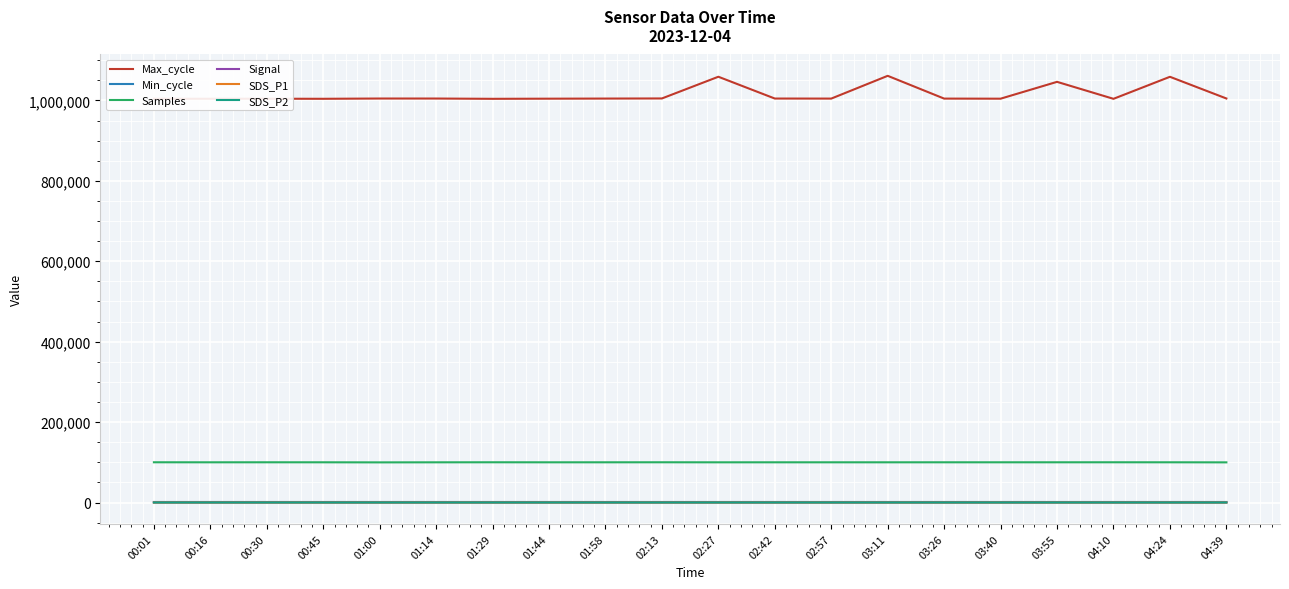

Is the value of Max_cycle at 02:27 greater than the value of Samples at 01:44?

Yes